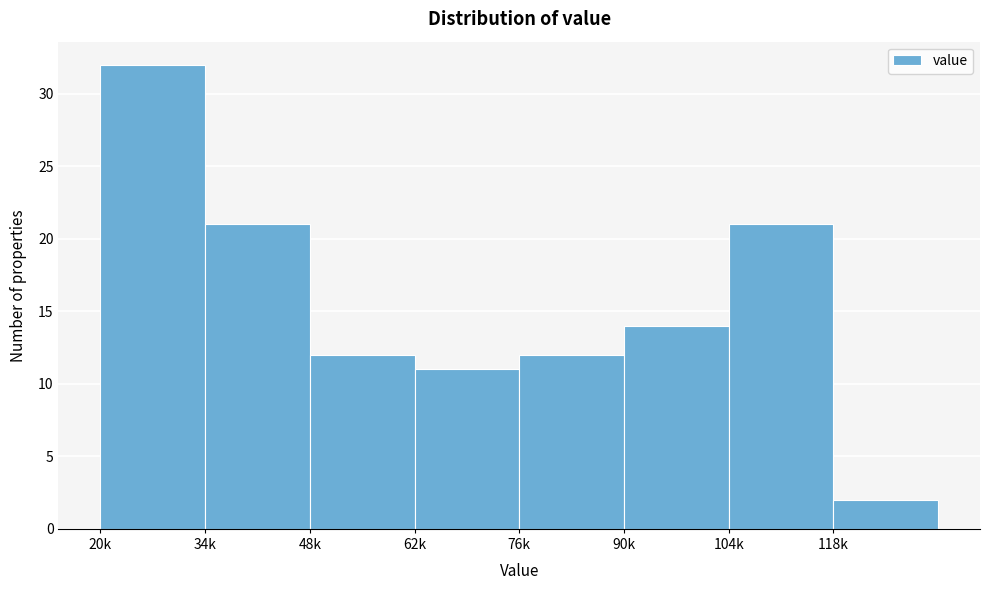

Reading left to right, extract all data points from this chart.

20k=32	34k=21	48k=12	62k=11	76k=12	90k=14	104k=21	118k=2